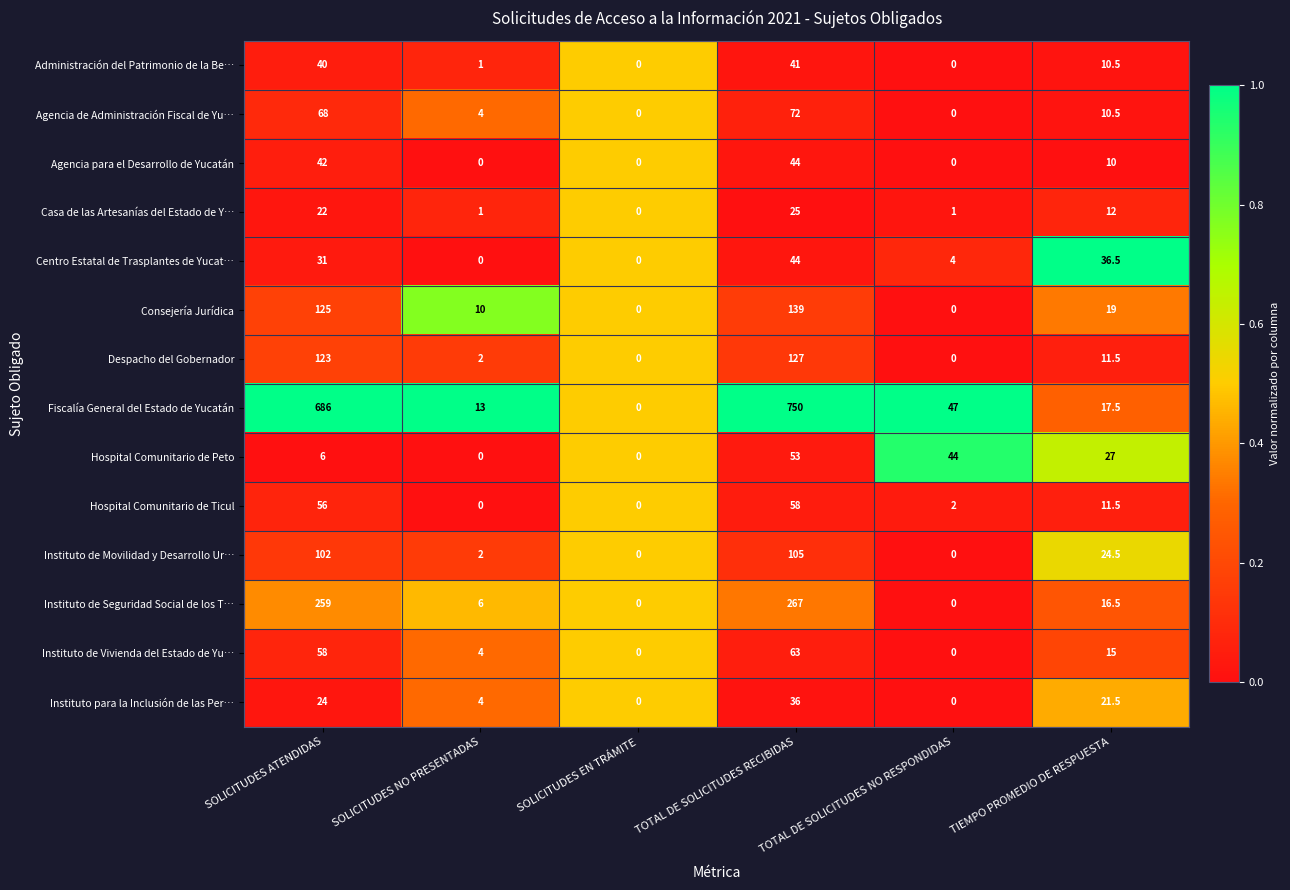

What is the difference between the Administración del Patrimonio de la Be… values at SOLICITUDES ATENDIDAS and SOLICITUDES EN TRÁMITE?

40.0